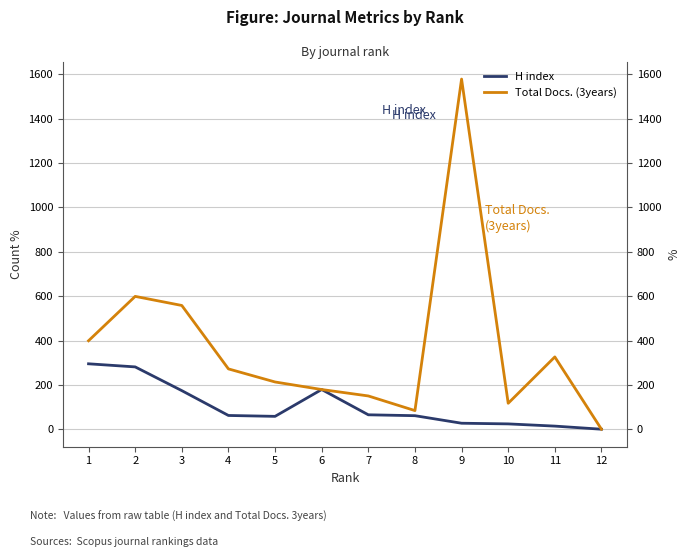

What is the value of the H index point at the 4th from the left?

62